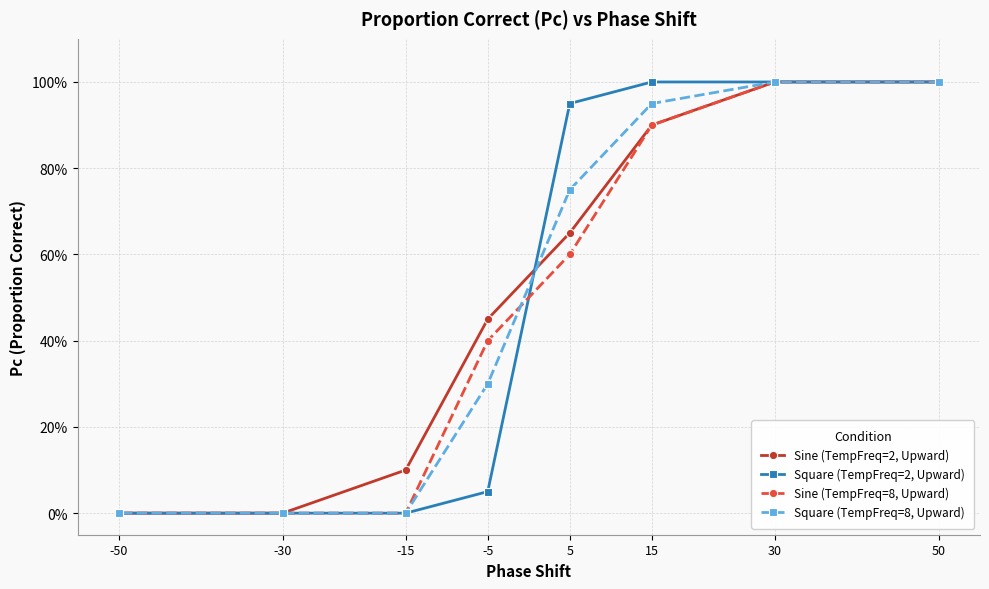

Which series has the largest total across all categories?

Sine (TempFreq=2, Upward)